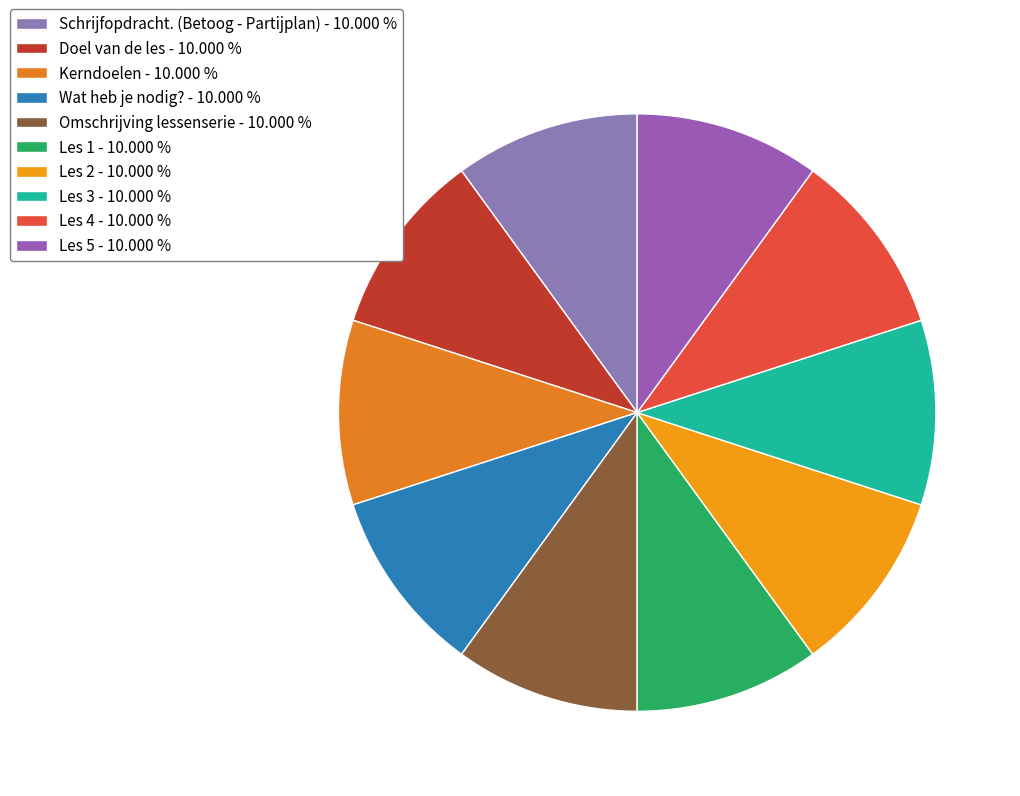

Is the sum of Les 5 and Kerndoelen greater than half?

No